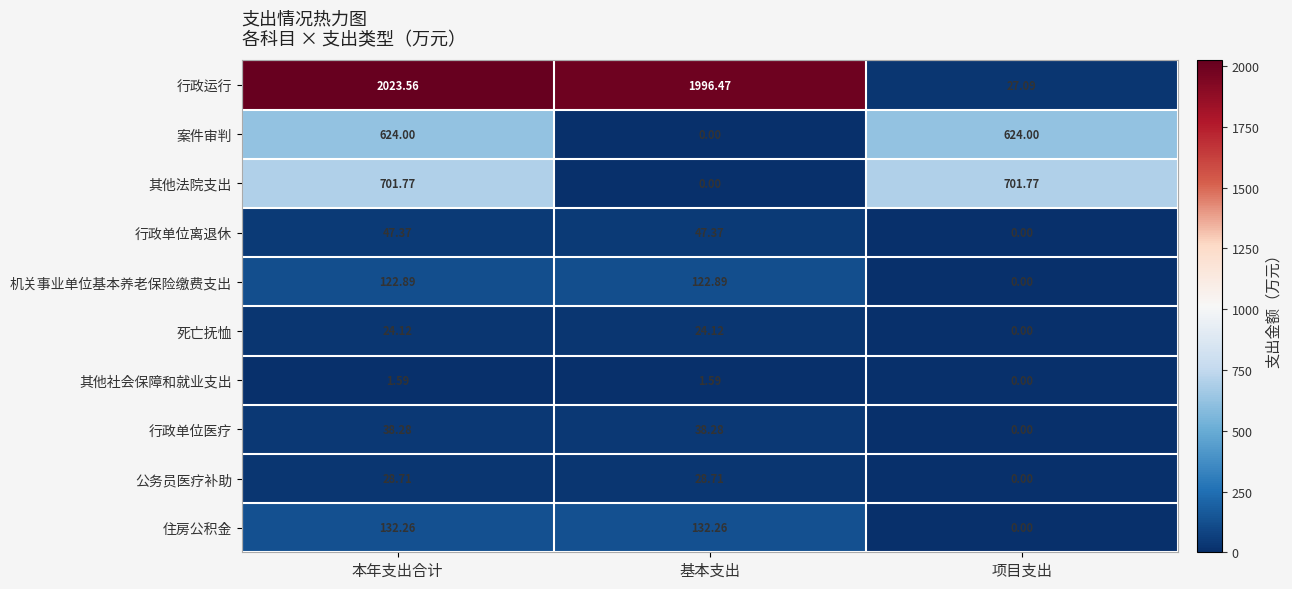

Which series has the largest total across all categories?

行政运行